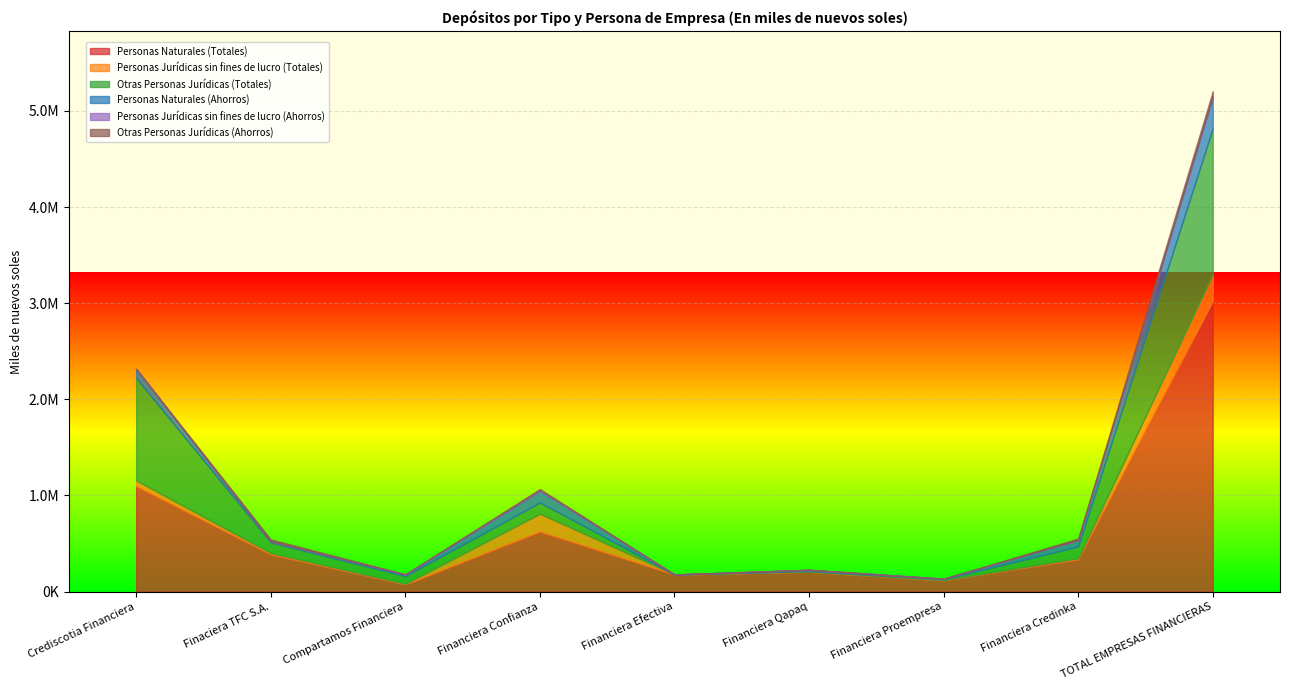

How many lines are shown in the chart?

6